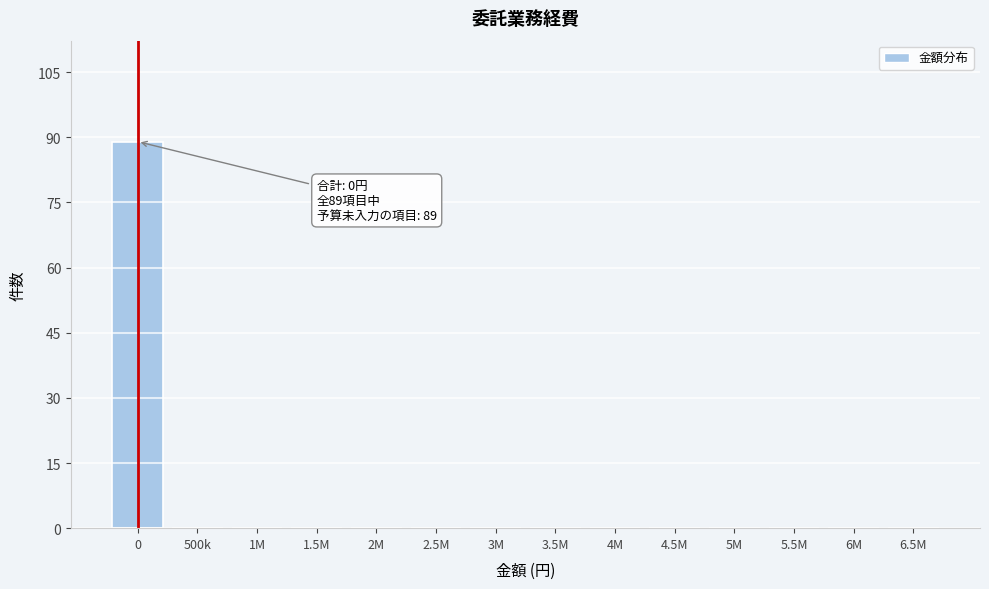

Reading left to right, transcribe all the data shown in this chart.

0=89	500k=0	1M=0	1.5M=0	2M=0	2.5M=0	3M=0	3.5M=0	4M=0	4.5M=0	5M=0	5.5M=0	6M=0	6.5M=0